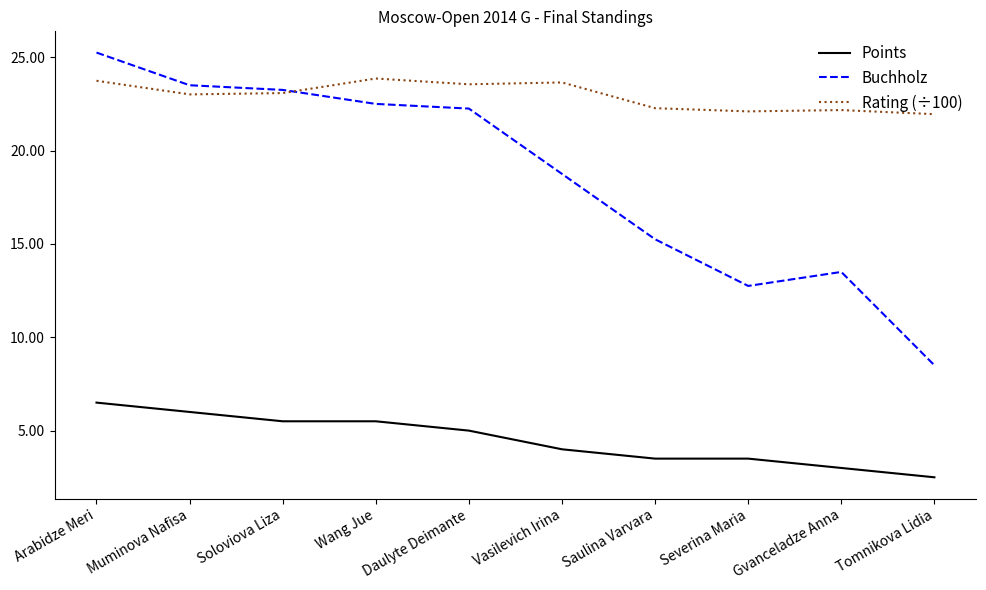

What position from the right is Severina Maria?

3